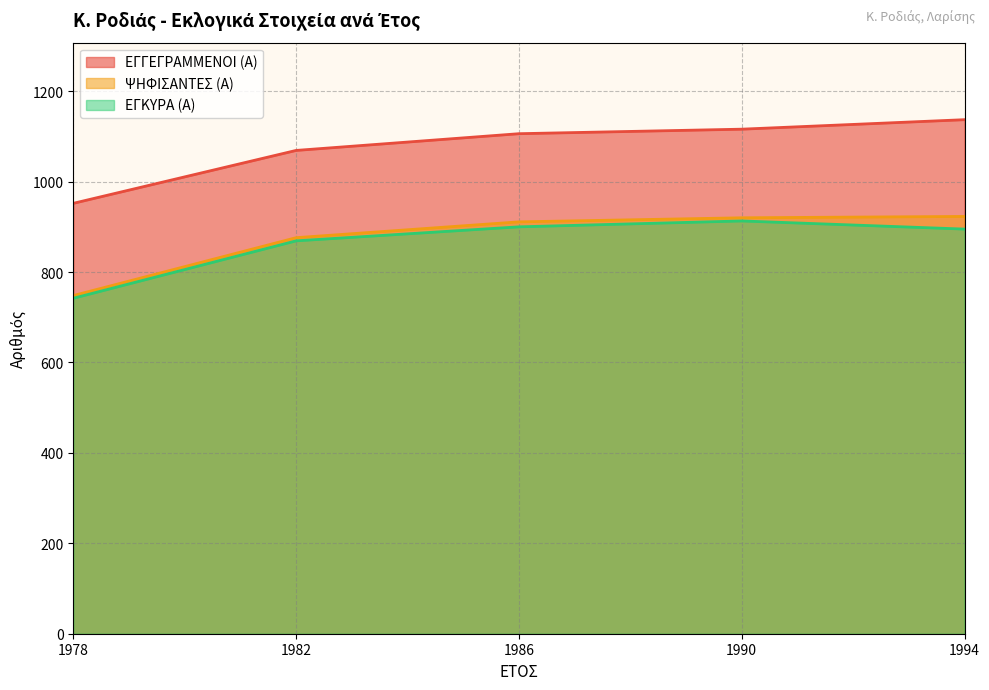

Is it true that ΨΗΦΙΣΑΝΤΕΣ (Α) equals 1467 at 1990?

False